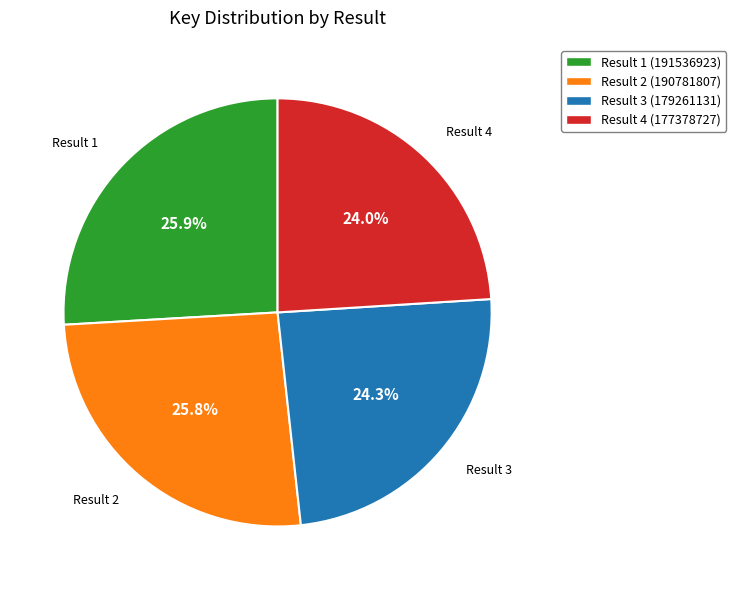

Approximately how many times larger is the value at Result 2 (190781807) compared to Result 1 (191536923)?

1.0